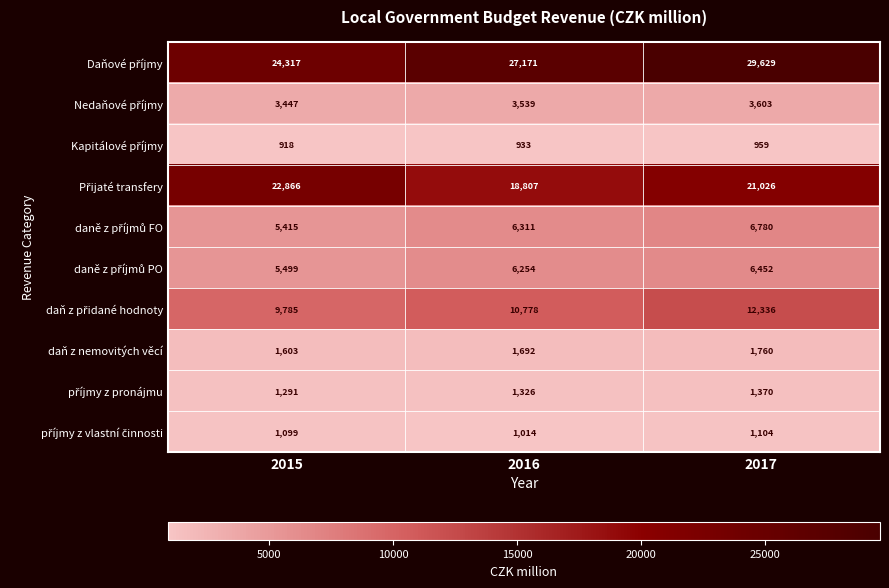

Is it true that daň z nemovitých věcí equals 2427 at 2017?

False